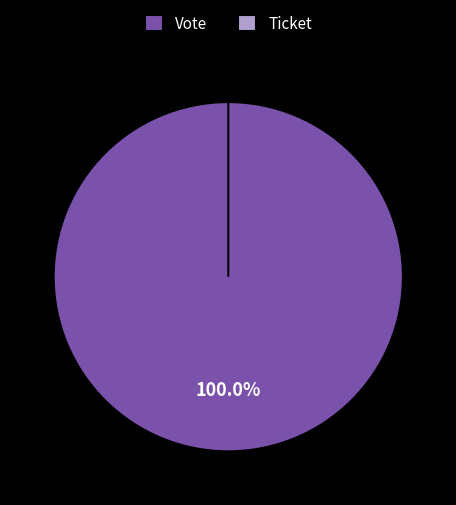

Is Vote the majority of the pie?

Yes